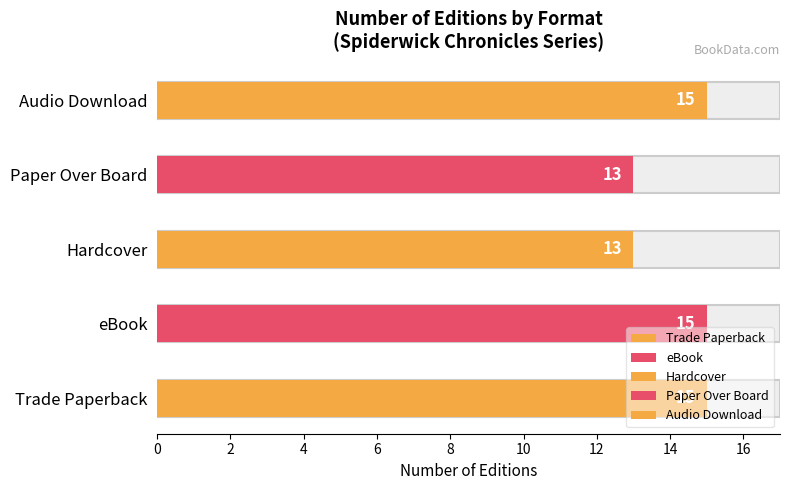

Which has a higher value, Paper Over Board or 6?

Paper Over Board